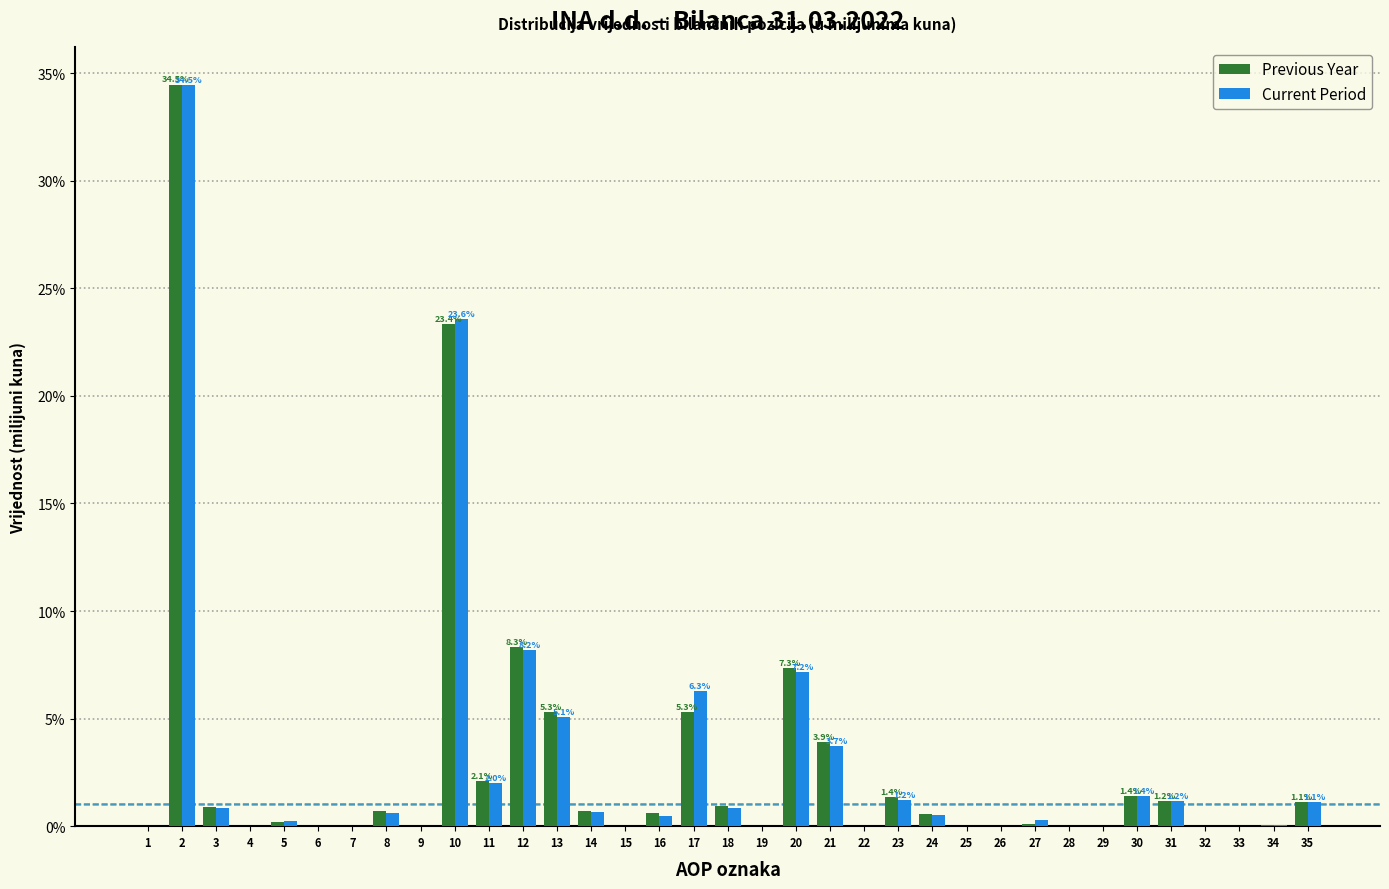

What is the sum of all Current Period values?

100.0